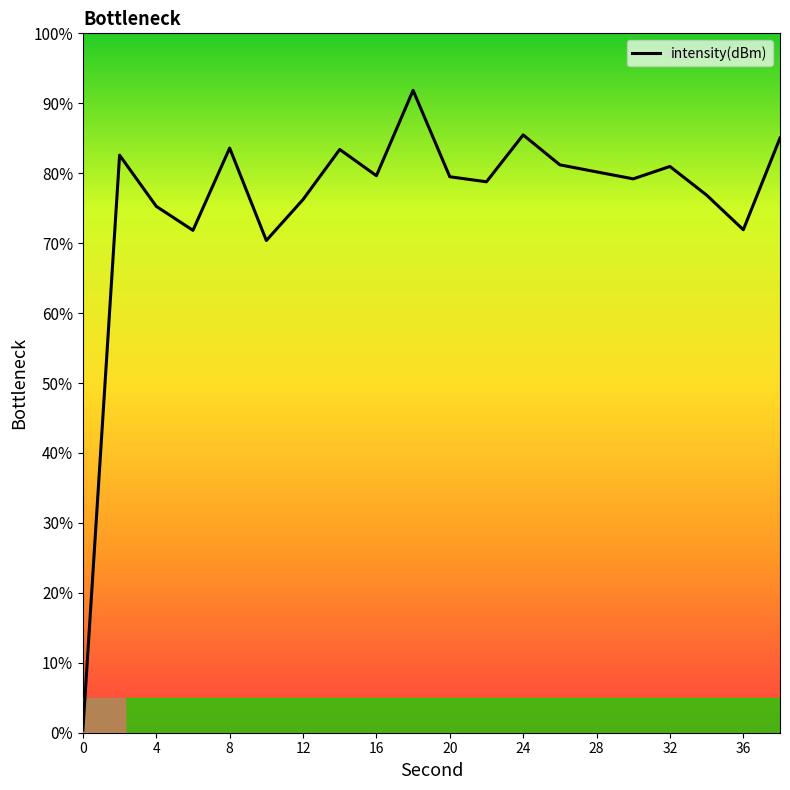

What is the maximum value shown in the chart?

91.8